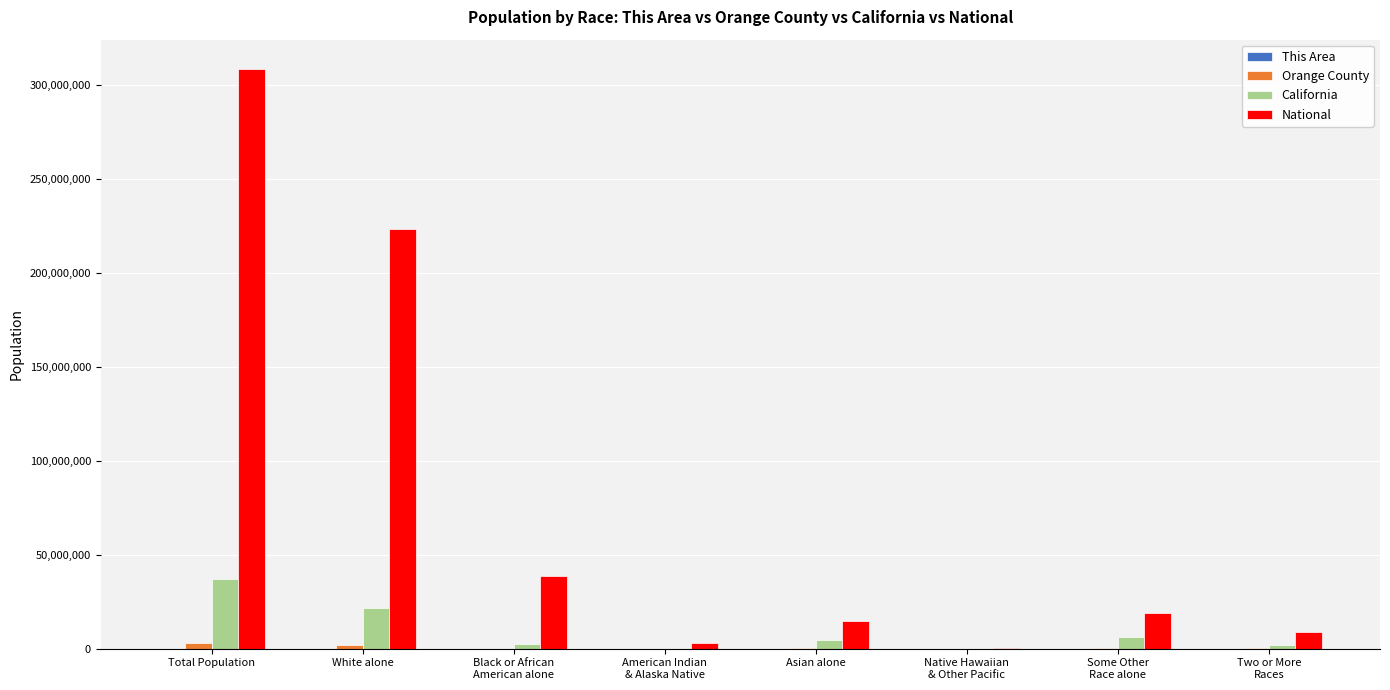

Between White alone and Asian alone, which series saw the biggest shift?

National